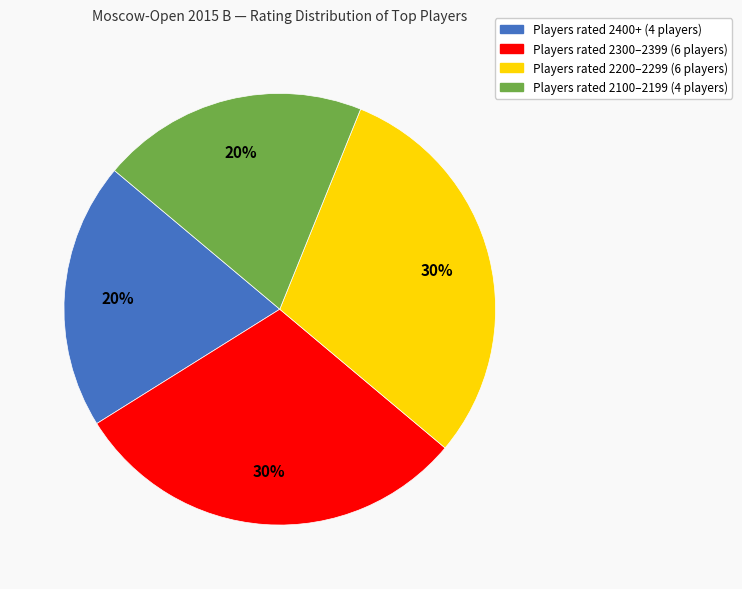

To the nearest percent, what is the average slice percentage?

25%